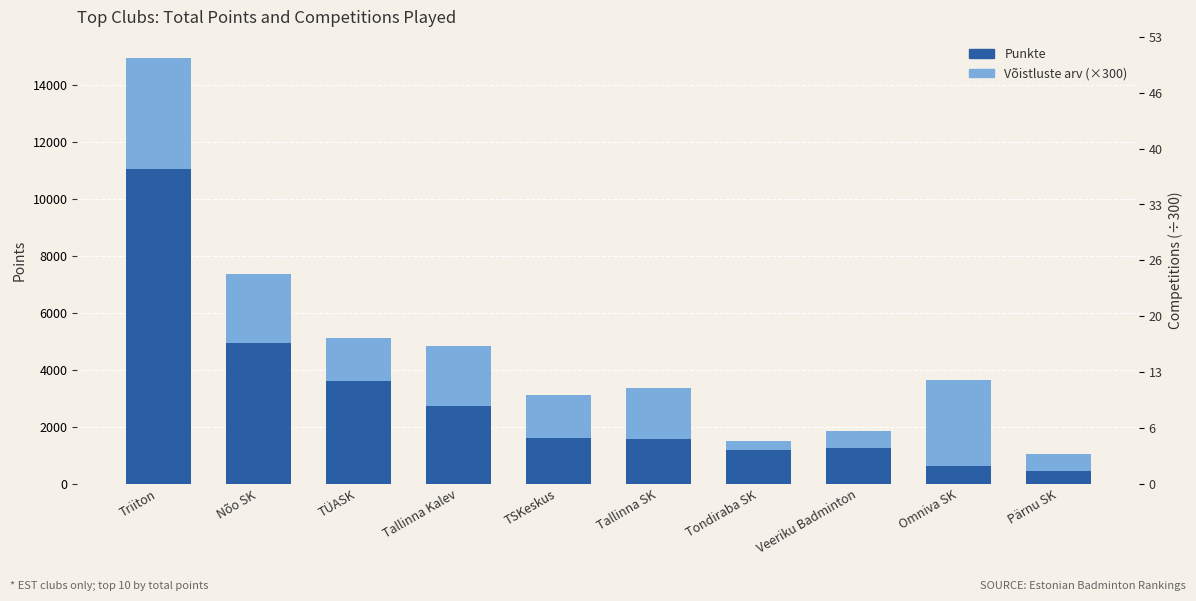

At how many categories does at least one series exceed 1120?

9